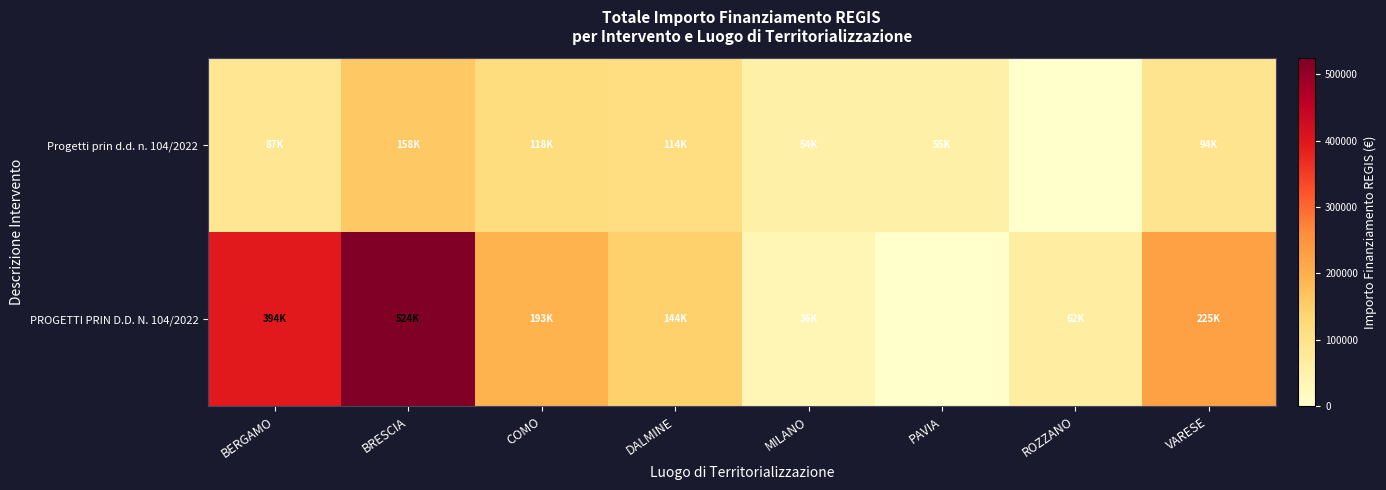

At which category is the sum across all series the highest?

BRESCIA